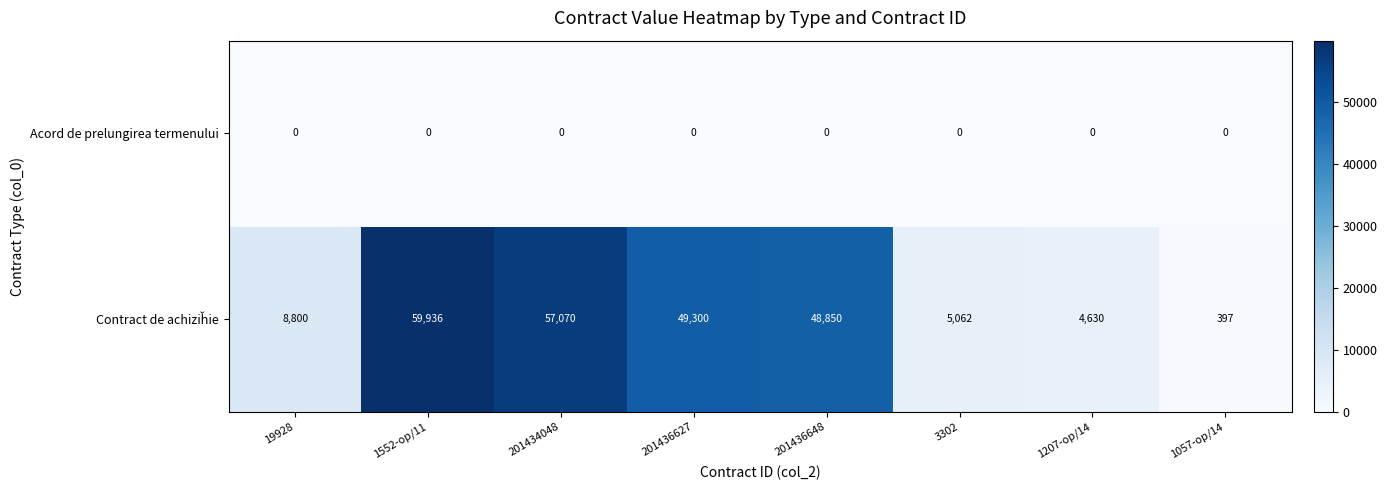

Is it true that Acord de prelungirea termenului equals 0 at 201434048?

True